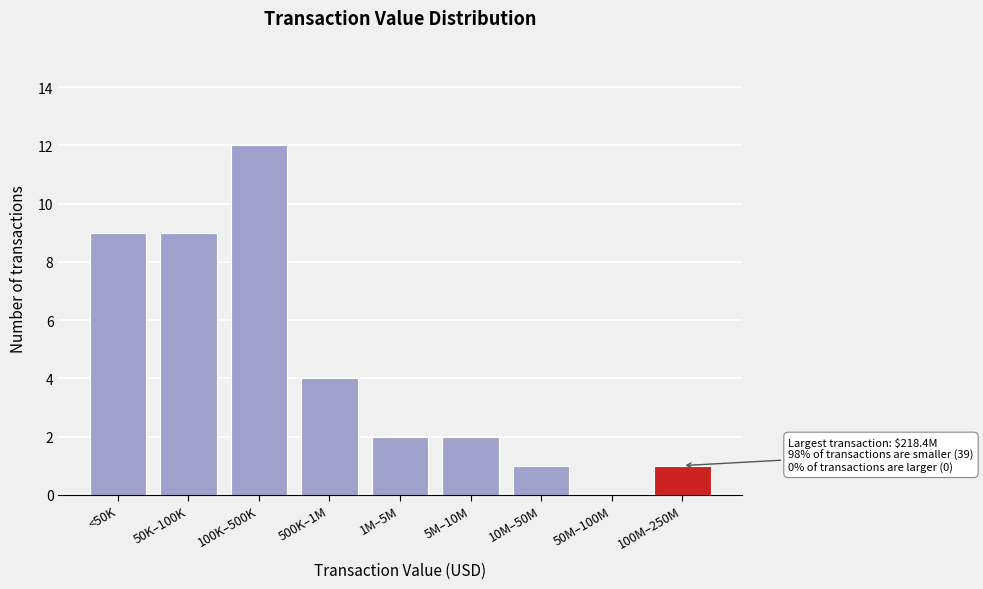

Reading left to right, what are all the values shown in this chart?

<50K=9	50K–100K=9	100K–500K=12	500K–1M=4	1M–5M=2	5M–10M=2	10M–50M=1	50M–100M=0	100M–250M=1